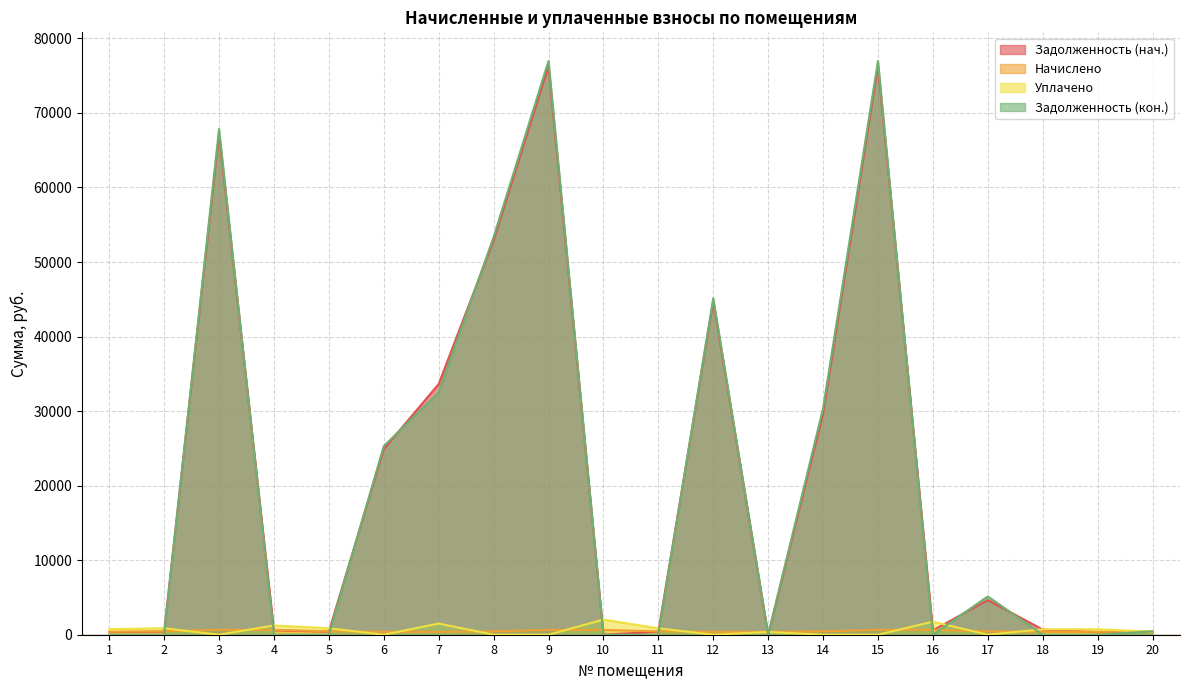

Rank the series by their maximum value, from highest to lowest.

zadolzh_col6, zadolzhennost, uplacheno, nachisleno